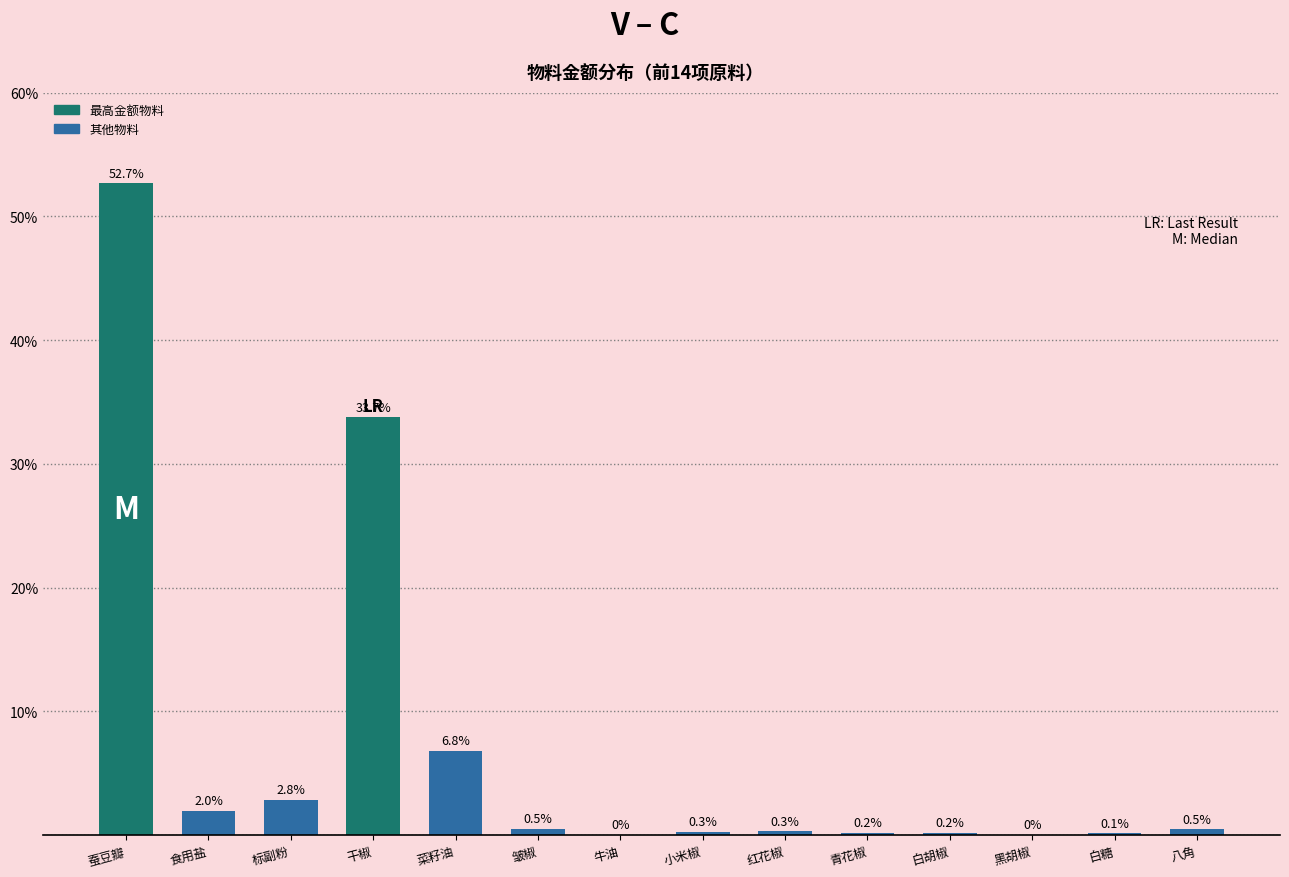

Is it true that the value at 干椒 is 33.7?

True